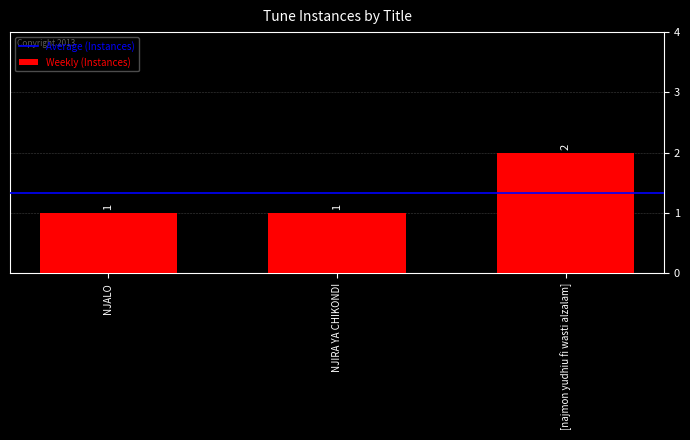

What is the label of the 2nd bar from the right?

NJIRA YA CHIKONDI